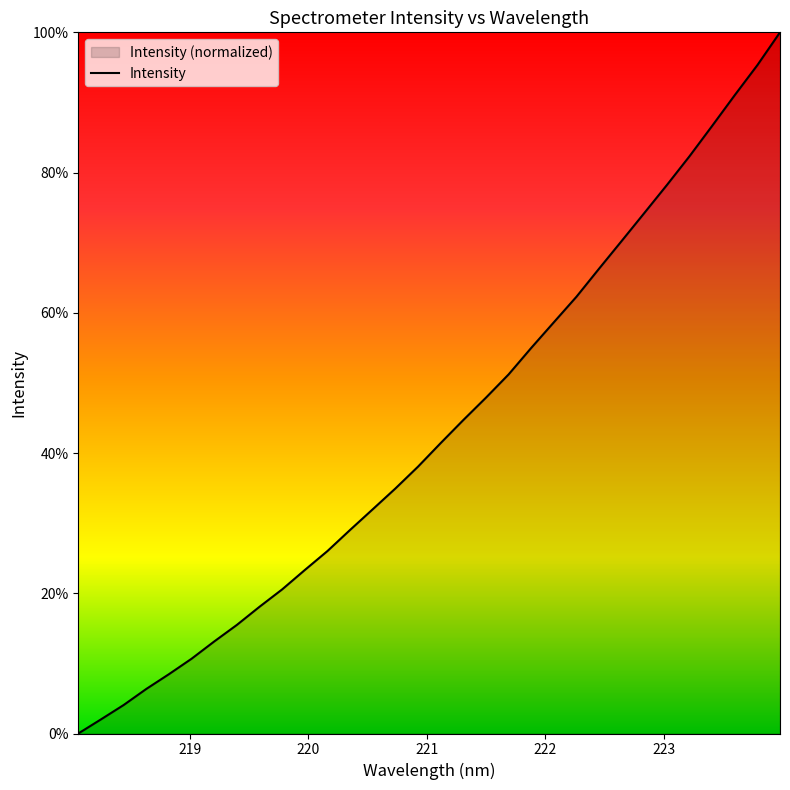

How many positive values are there?

31